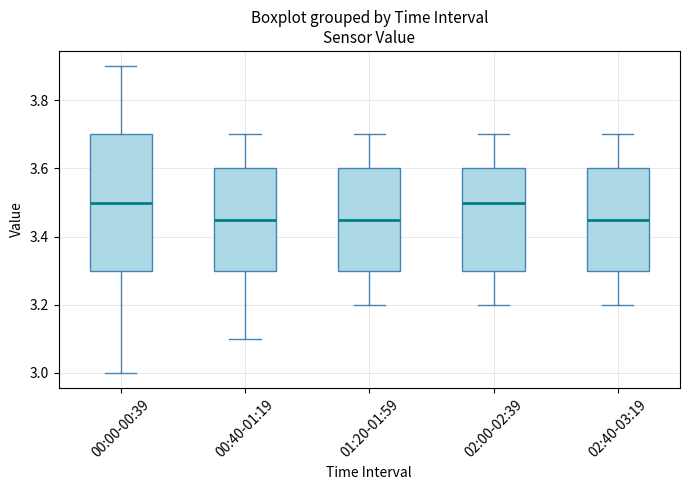

Reading left to right, read every box against the y-axis: the position of its median line, the range the box covers, and the ends of its whiskers. The values are not printed on the chart, so give them approximately, as read against the axis.

00:00-00:39: median 3.50, box 3.30 to 3.70, whiskers 3.00 to 3.90
00:40-01:19: median 3.46, box 3.30 to 3.60, whiskers 3.10 to 3.70
01:20-01:59: median 3.46, box 3.30 to 3.60, whiskers 3.20 to 3.70
02:00-02:39: median 3.50, box 3.30 to 3.60, whiskers 3.20 to 3.70
02:40-03:19: median 3.46, box 3.30 to 3.60, whiskers 3.20 to 3.70